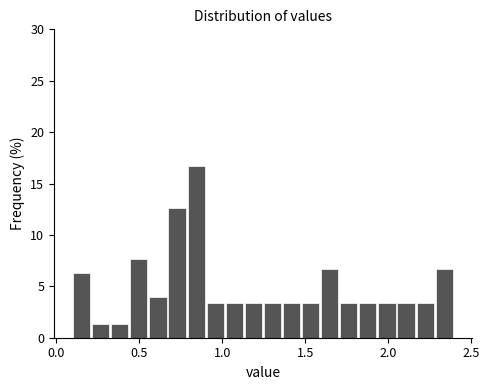

Around what value on the x-axis is the tallest bar? Give the approximate position of its centre, as read against the axis.

0.85